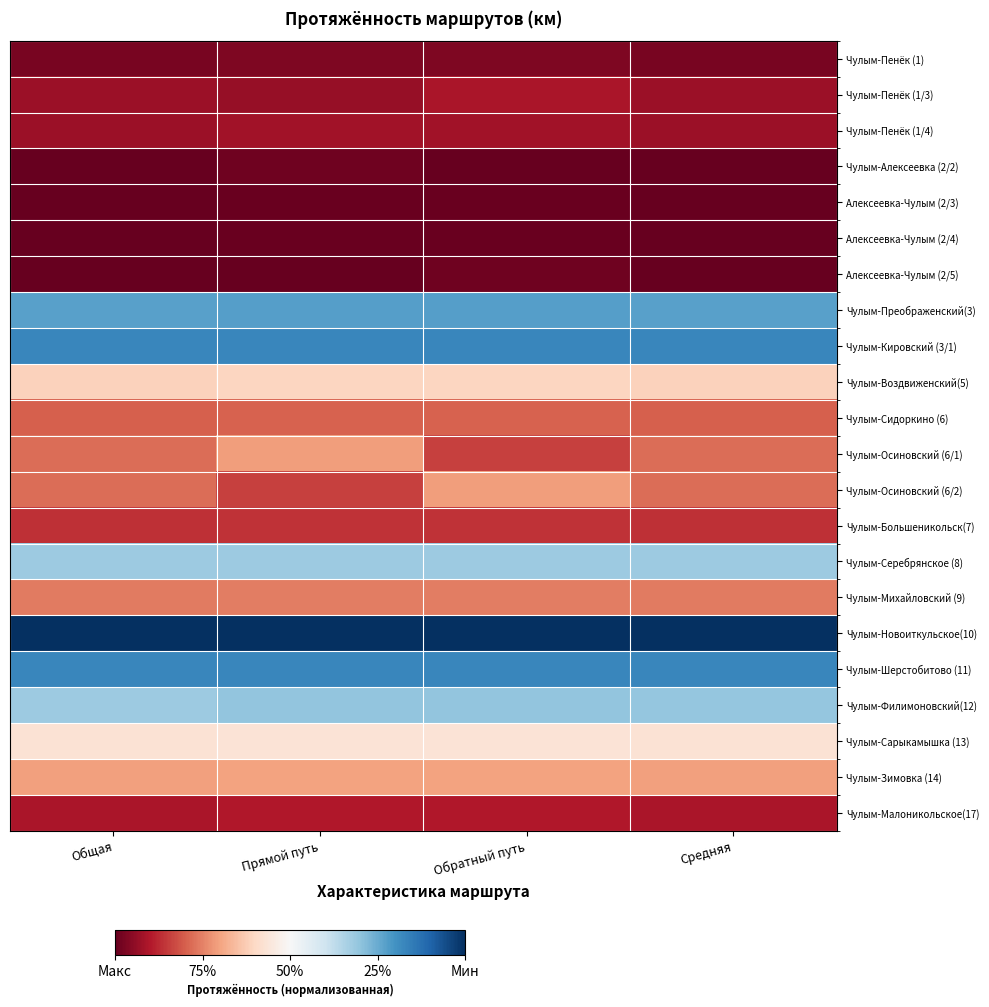

Rank the series at Общая from highest to lowest value.

Чулым-Новоиткульское(10), Чулым-Кировский (3/1), Чулым-Шерстобитово (11), Чулым-Преображенский(3), Чулым-Серебрянское (8), Чулым-Филимоновский(12), Чулым-Сарыкамышка (13), Чулым-Воздвиженский(5), Чулым-Зимовка (14), Чулым-Михайловский (9), Чулым-Осиновский (6/1), Чулым-Осиновский (6/2), Чулым-Сидоркино (6), Чулым-Большеникольск(7), Чулым-Малоникольское(17), Чулым-Пенёк (1/3), Чулым-Пенёк (1/4), Чулым-Пенёк (1), Чулым-Алексеевка (2/2), Алексеевка-Чулым (2/3), Алексеевка-Чулым (2/4), Алексеевка-Чулым (2/5)